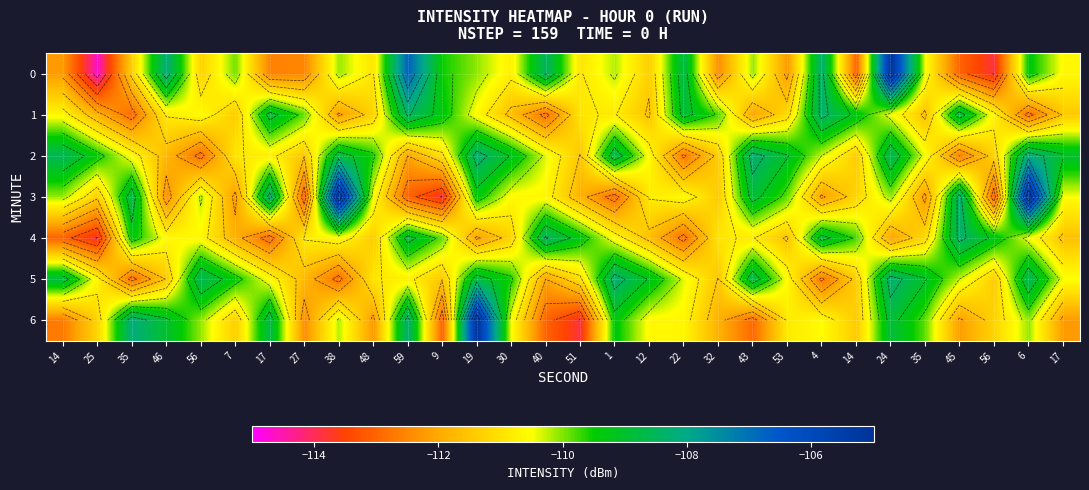

Between 51 and 46, which is larger?

46